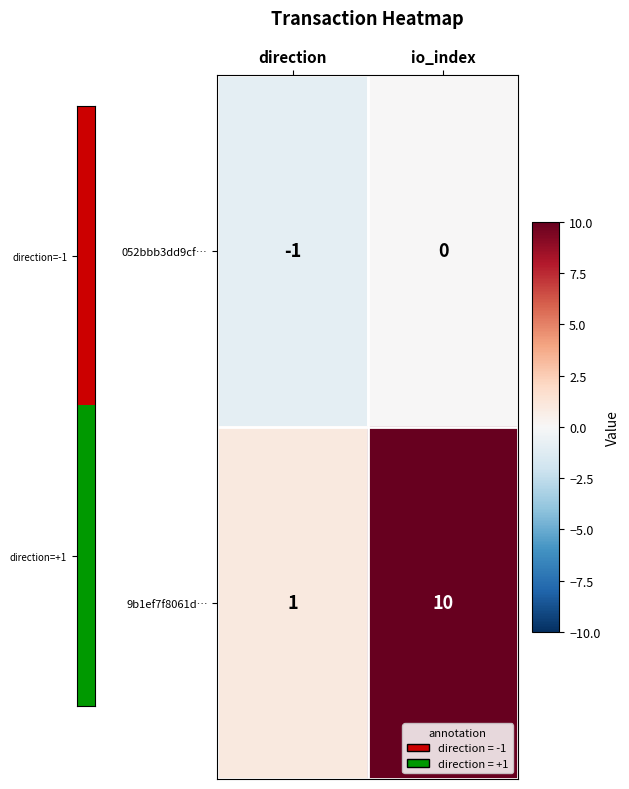

Where is 052bbb3dd9cf… nearest to the value 0?

io_index